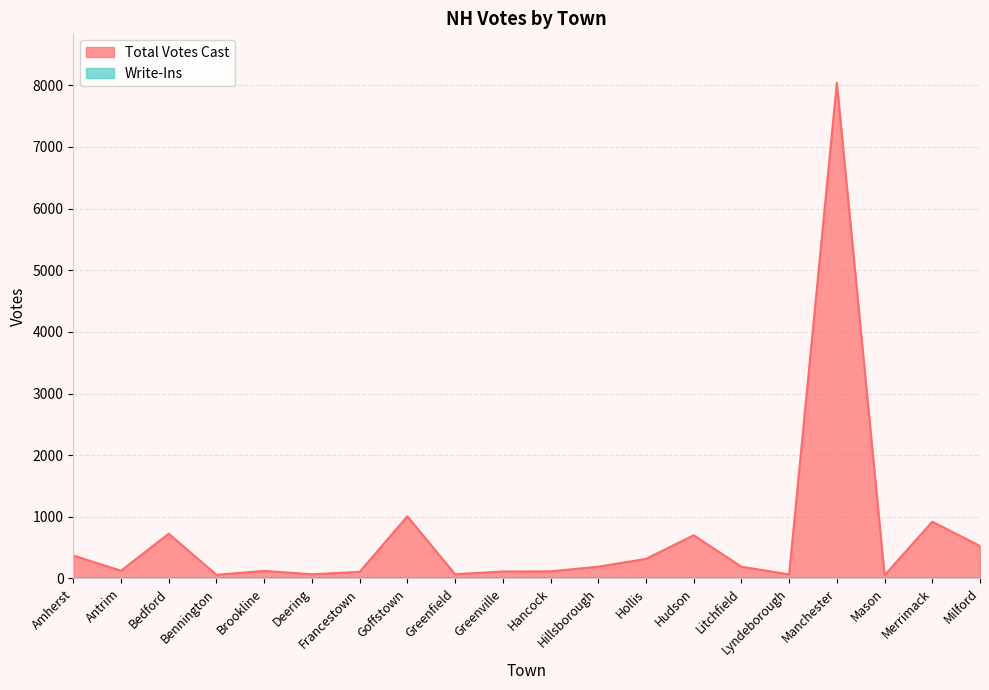

Reading left to right, transcribe all the data shown in this chart.

371	125	725	59	122	67	106	1007	69	112	115	190	317	700	190	65	8039	51	920	526